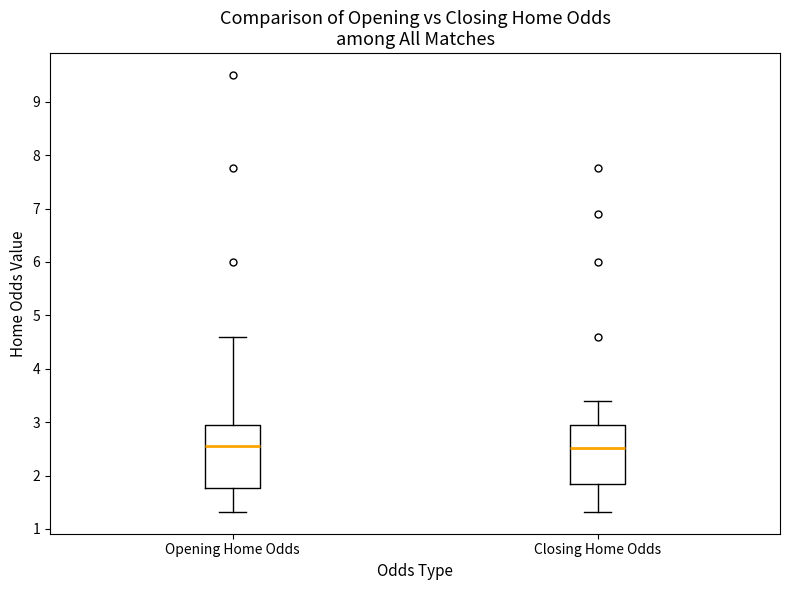

Reading left to right, read every box against the y-axis: the position of its median line, the range the box covers, and the ends of its whiskers. The values are not printed on the chart, so give them approximately, as read against the axis.

Opening Home Odds: median 2.5, box 1.8 to 2.9, whiskers 1.3 to 4.6
Closing Home Odds: median 2.5, box 1.8 to 2.9, whiskers 1.3 to 3.4